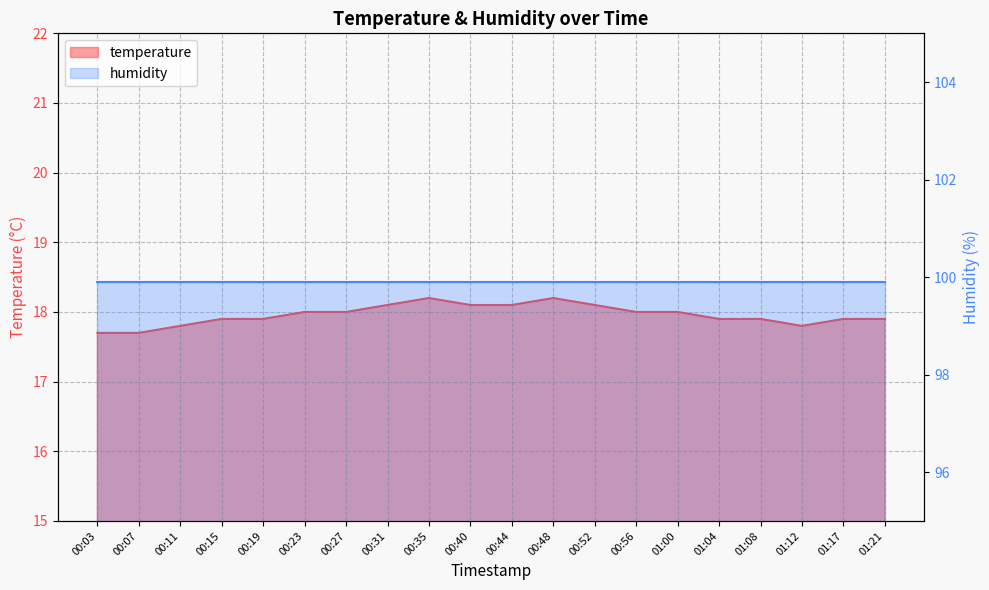

What is the sum of the values at 00:07 and 01:04?

35.6